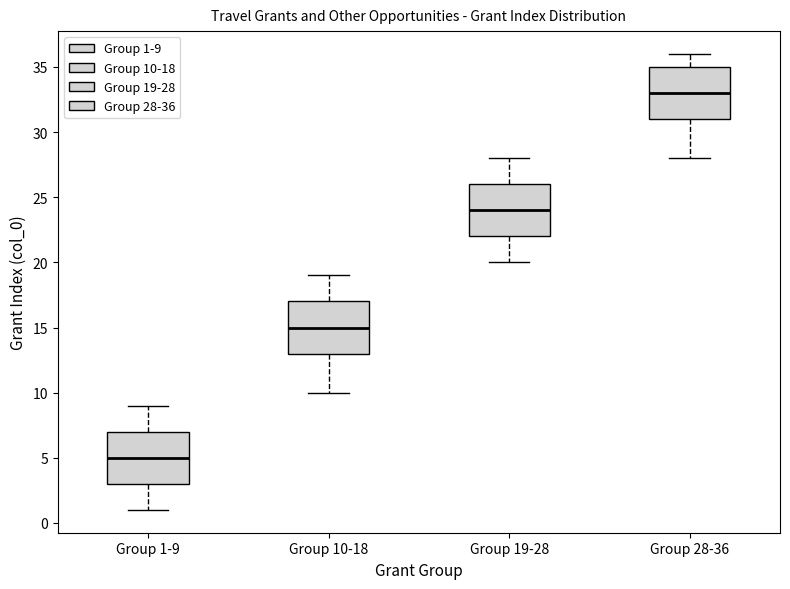

Where does the upper whisker of the box for Group 10-18 end on the y-axis? The values are not printed on the chart, so give them approximately, as read against the axis.

19